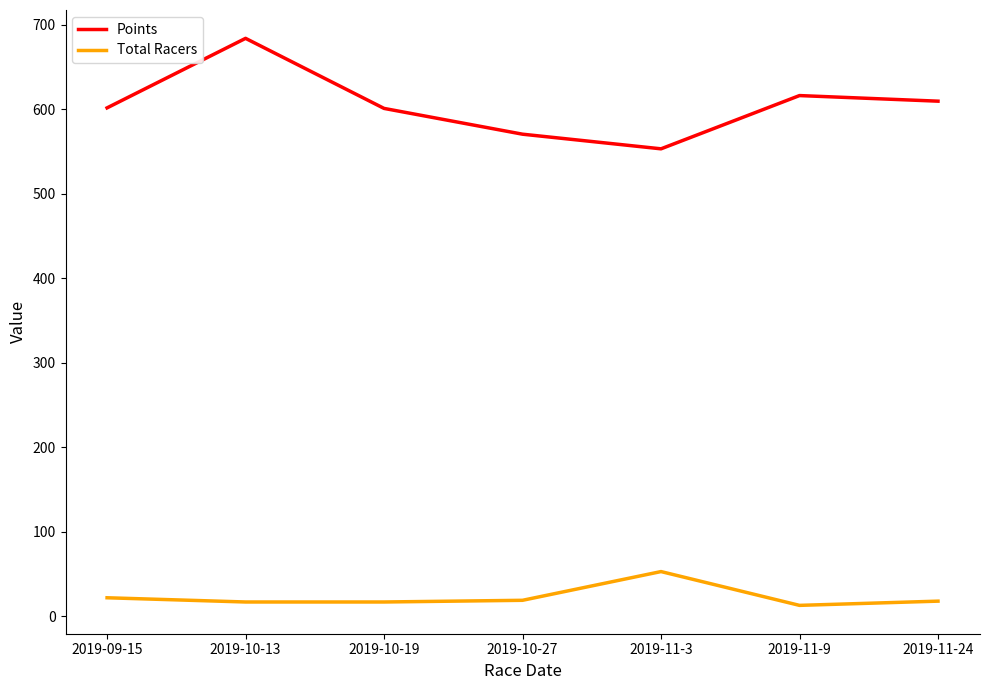

True or false: Total Racers and Points intersect in this chart.

False